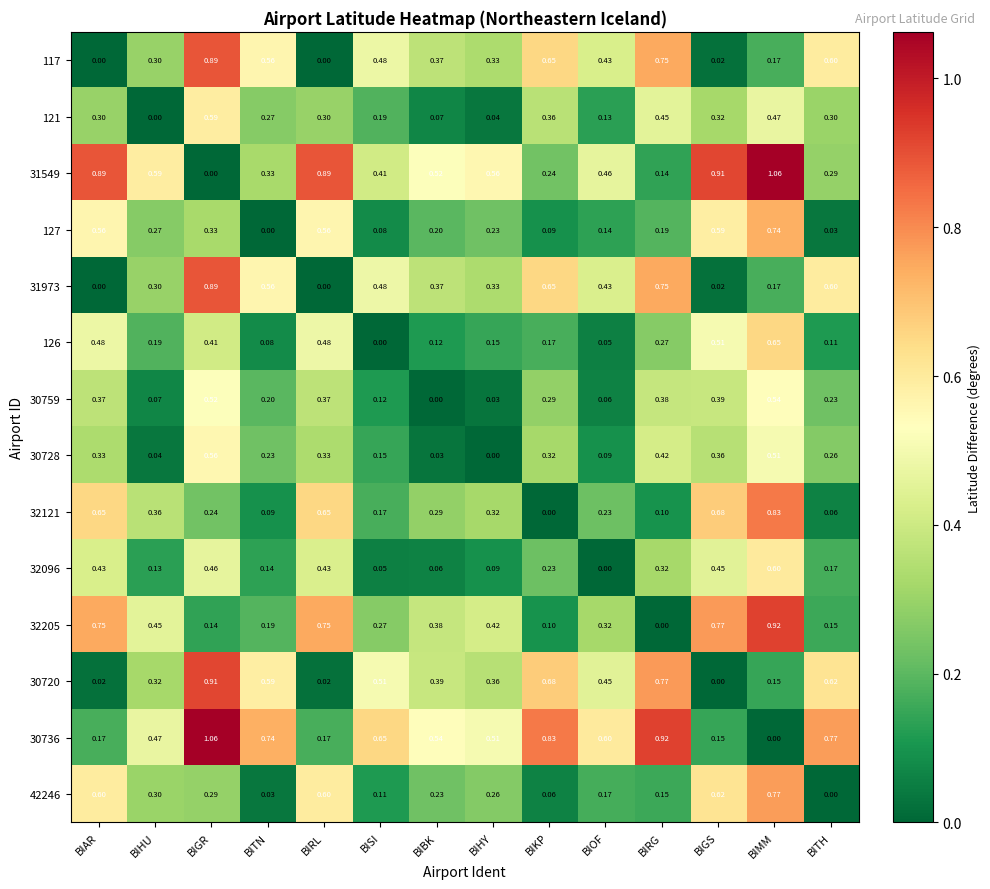

At which label does 42246 reach its peak?

BIMM